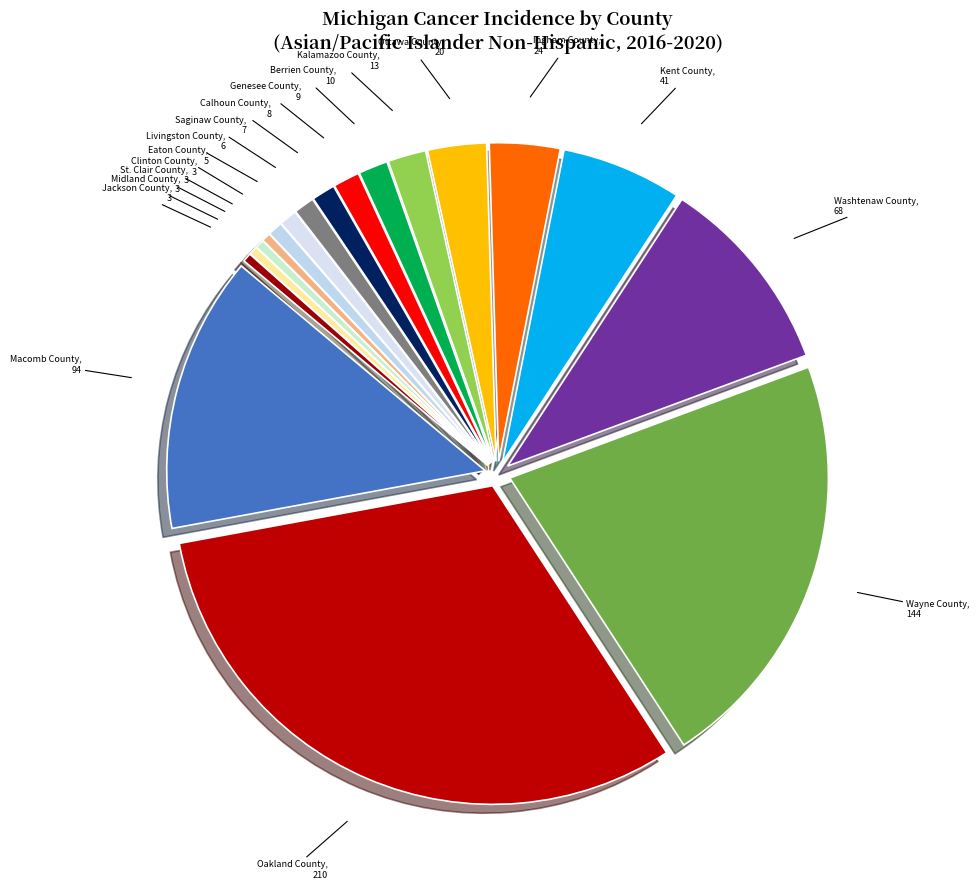

Is it true that Ingham County is 11% of the pie?

False